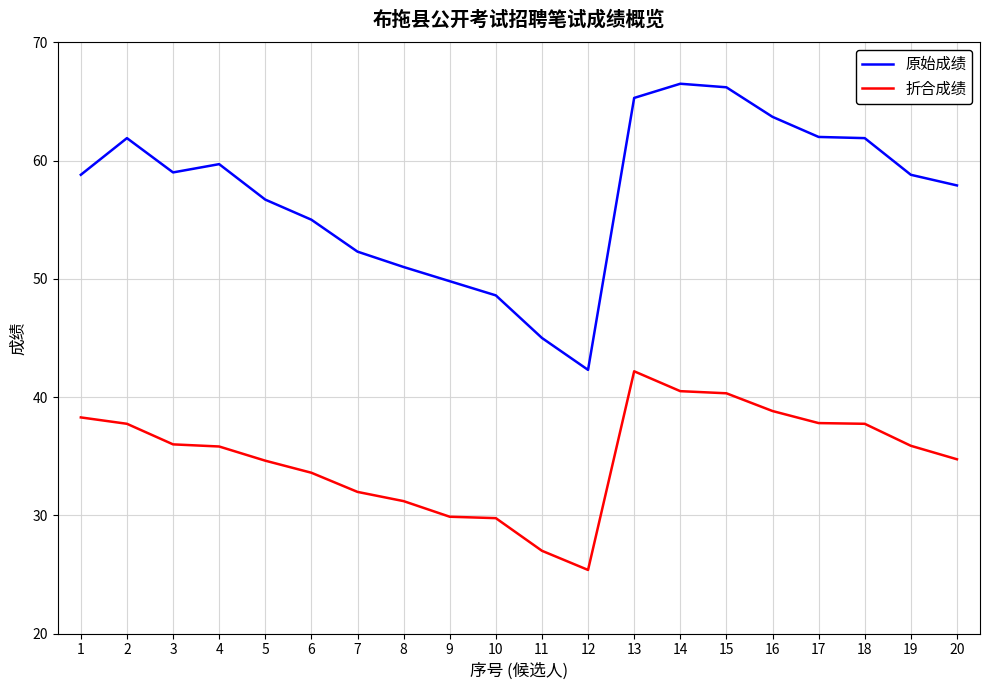

What is the difference between the 折合成绩 values at 10 and 8?

1.4